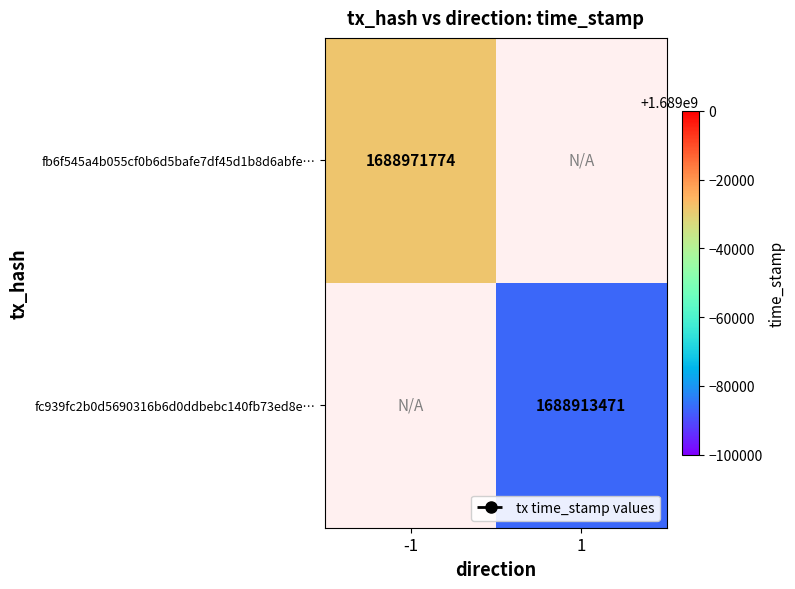

Between 1 and -1, which is larger?

-1